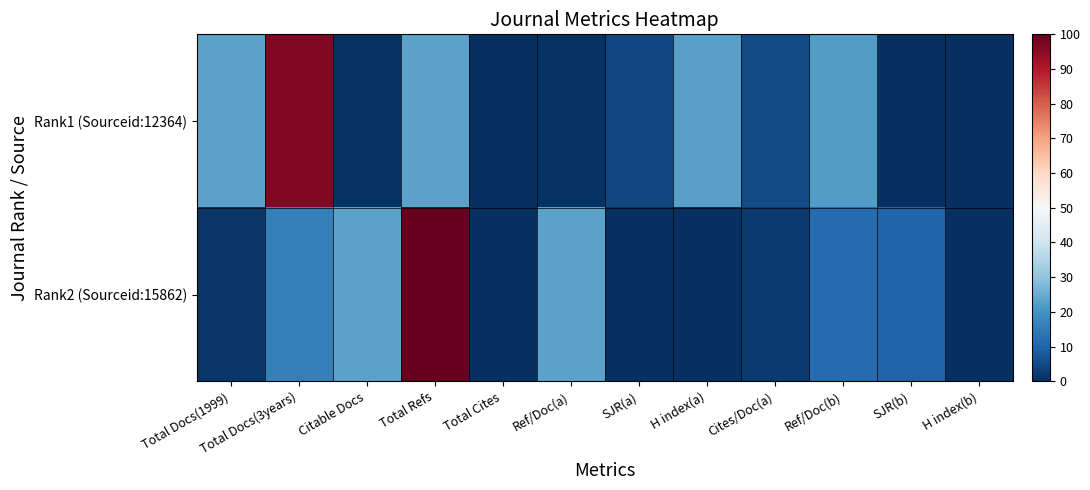

What is the total value across all series at Citable Docs?

23.9